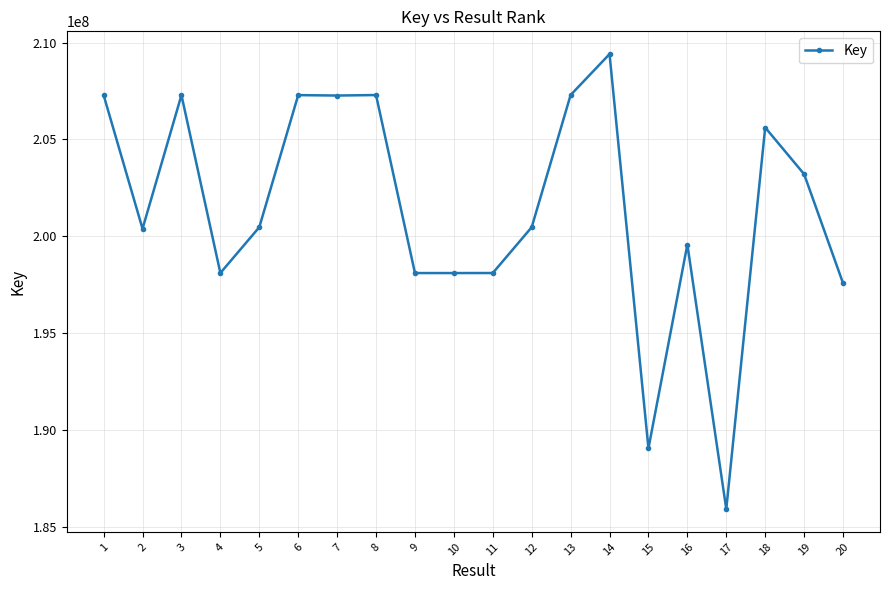

What is the change in value from 13 to 15?

-18240288